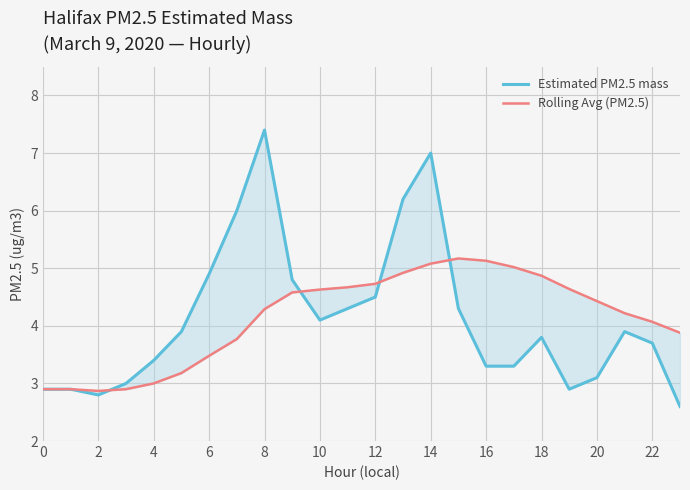

Is the value of Rolling Avg (PM2.5) at 20 greater than the value of Estimated PM2.5 mass at 14?

No